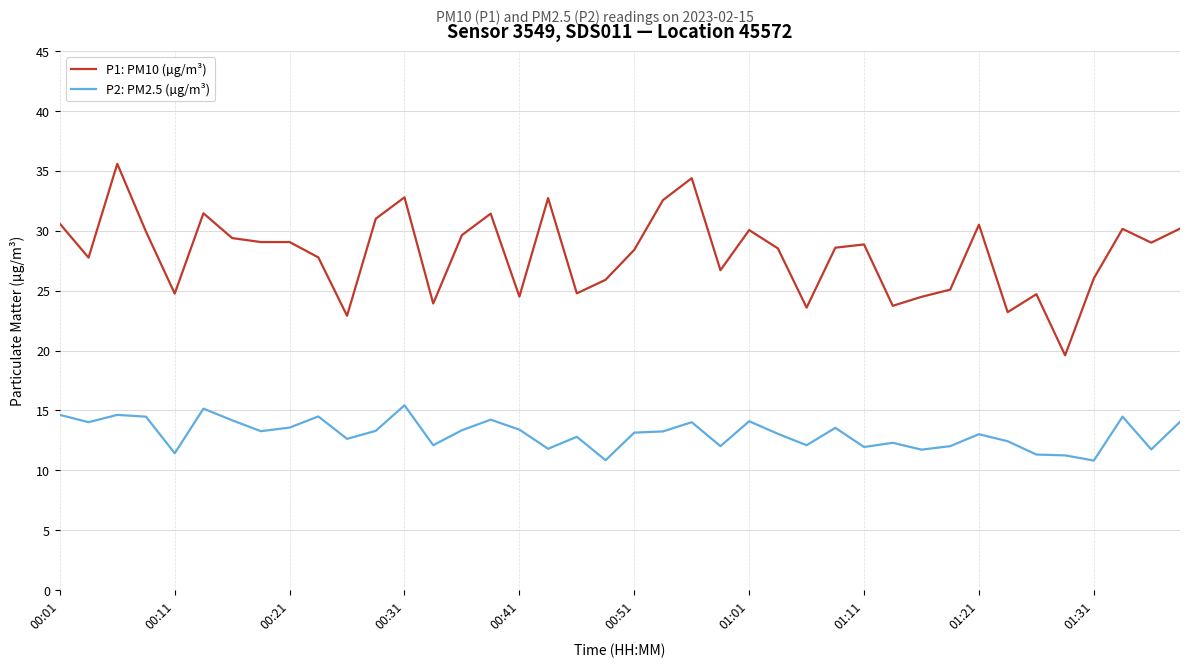

Rank the series by their maximum value, from highest to lowest.

P1: PM10 (µg/m³), P2: PM2.5 (µg/m³)